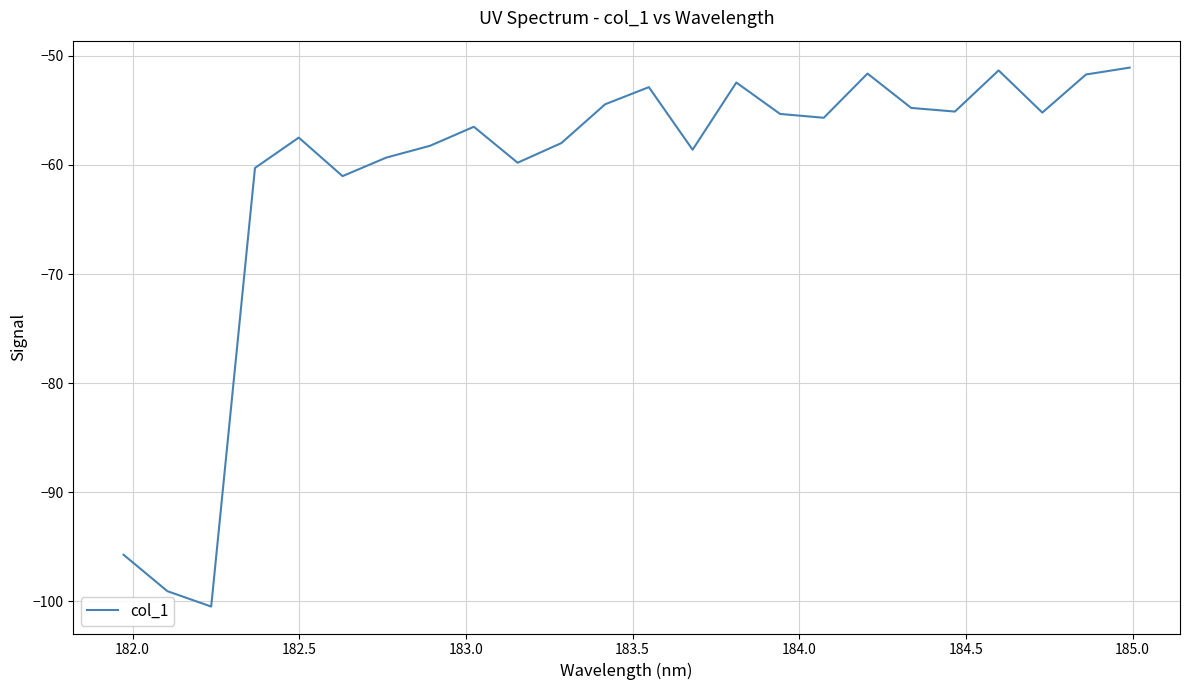

Is this an area chart (filled region under the line)?

No